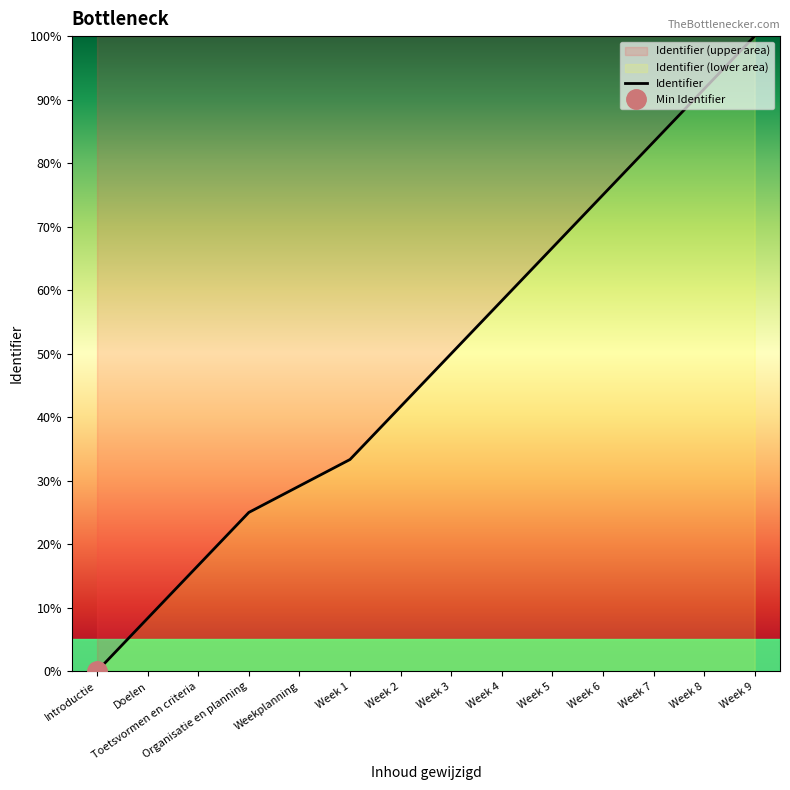

What is the label of the 5th point from the right?

Week 5